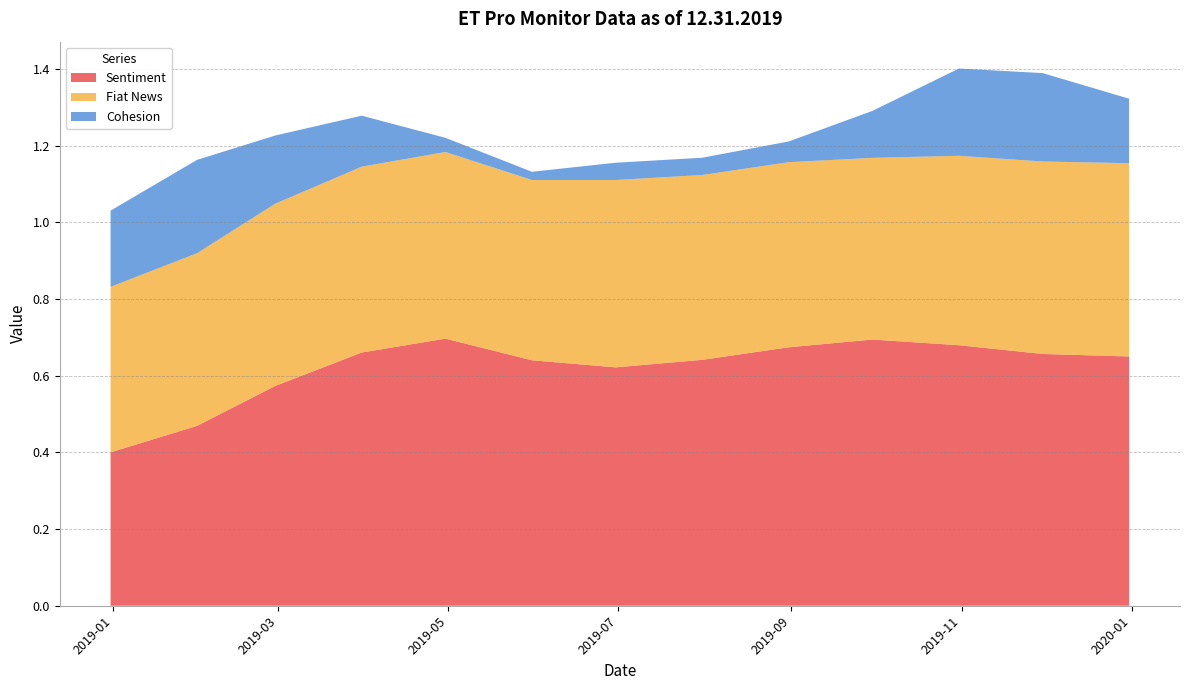

Reading left to right, list all the values displayed in this chart.

Sentiment: 0.4	0.5	0.6	0.7	0.7	0.6	0.6	0.6	0.7	0.7	0.7	0.7	0.7
Fiat News: 0.4	0.5	0.5	0.5	0.5	0.5	0.5	0.5	0.5	0.5	0.5	0.5	0.5
Cohesion: 0.2	0.2	0.2	0.1	0.0	0.0	0.0	0.0	0.1	0.1	0.2	0.2	0.2